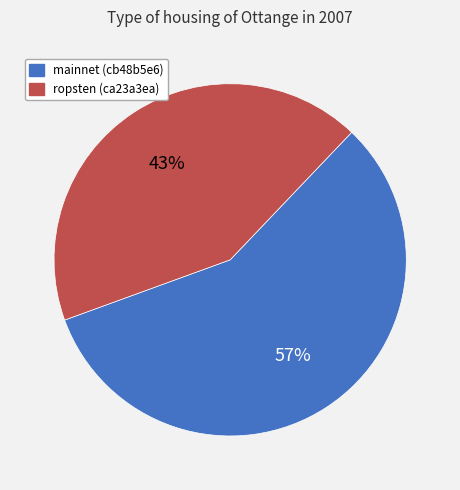

The mainnet (cb48b5e6) slice represents 51% of the pie. True or false?

False